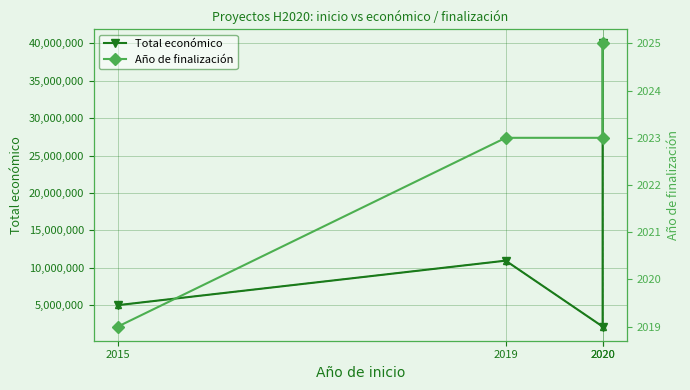

True or false: Año de finalización and Total económico cross at least once.

False